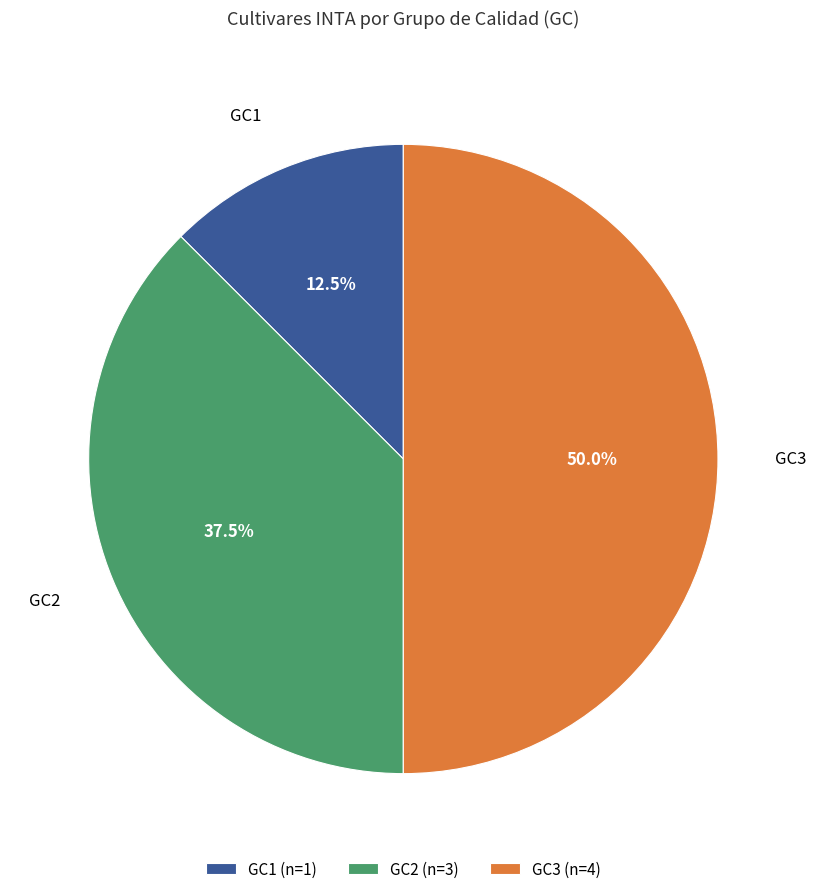

Between GC2 and GC3, which is larger?

GC3